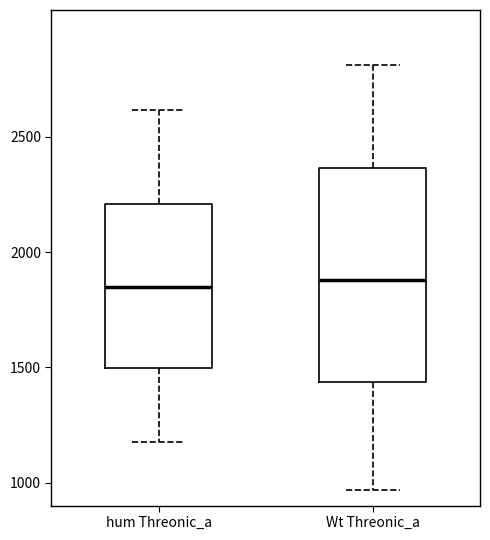

Where is the lower edge of the box for hum Threonic_a on the y-axis? The values are not printed on the chart, so give them approximately, as read against the axis.

1500